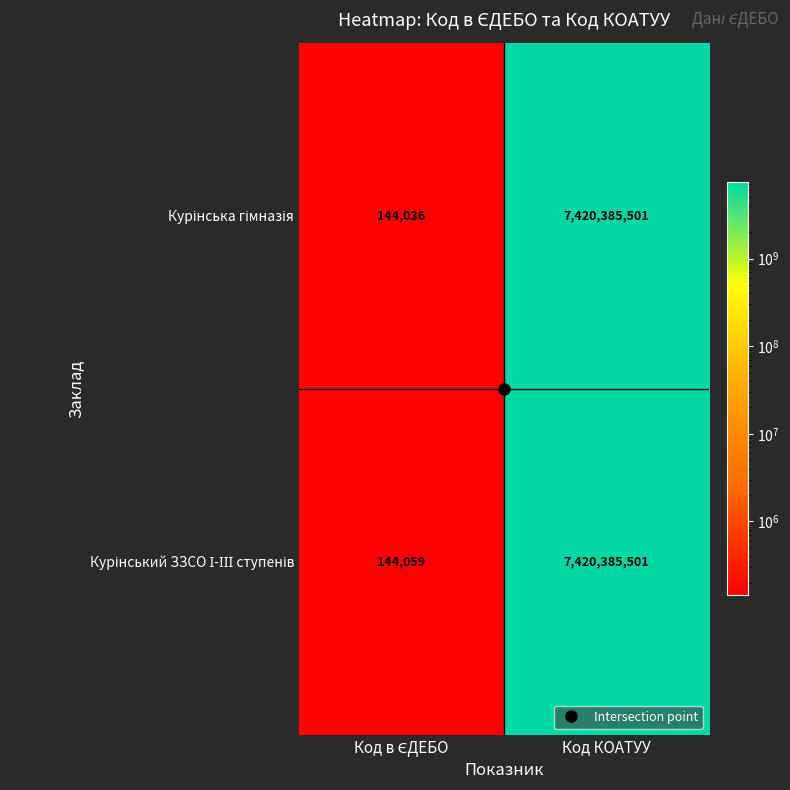

What is the minimum value shown in the chart?

144036